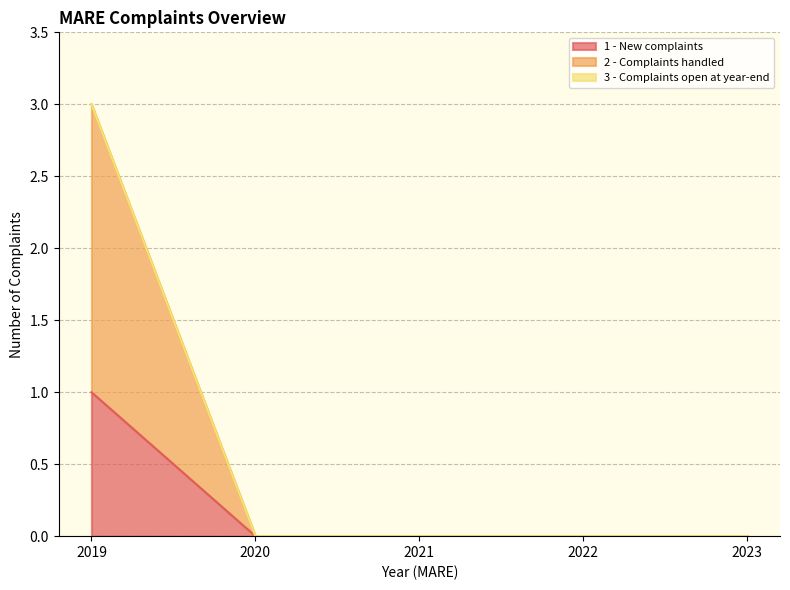

Is it true that 1 - New complaints equals 0 at 2020?

True